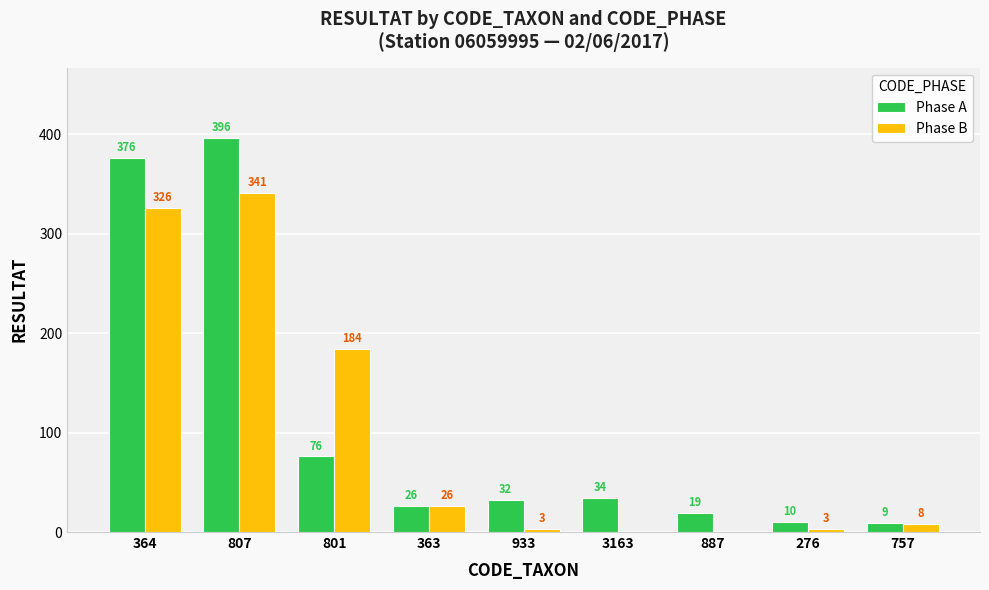

What is the greatest value displayed?

396